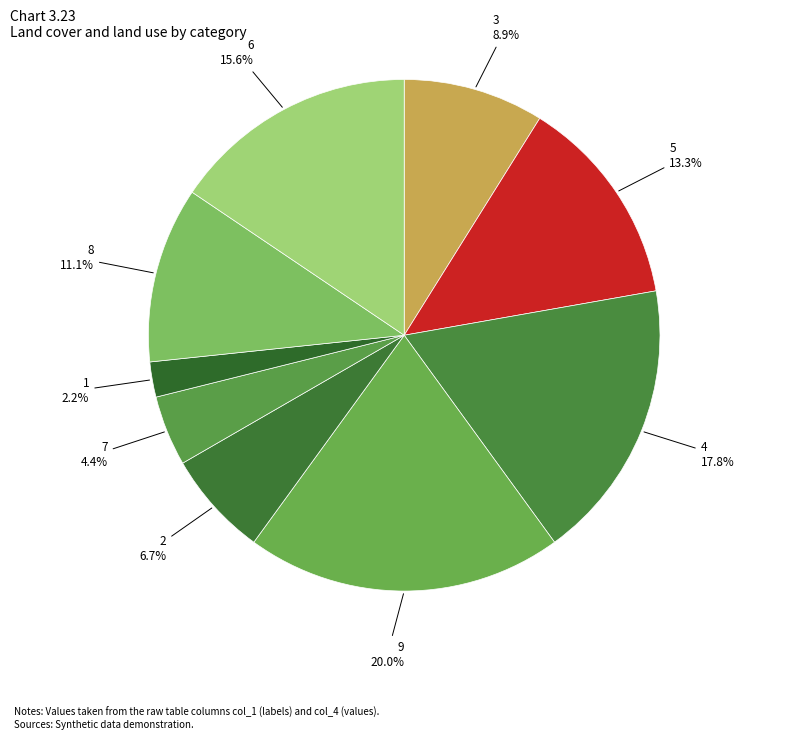

Which category has the biggest portion of the pie?

9